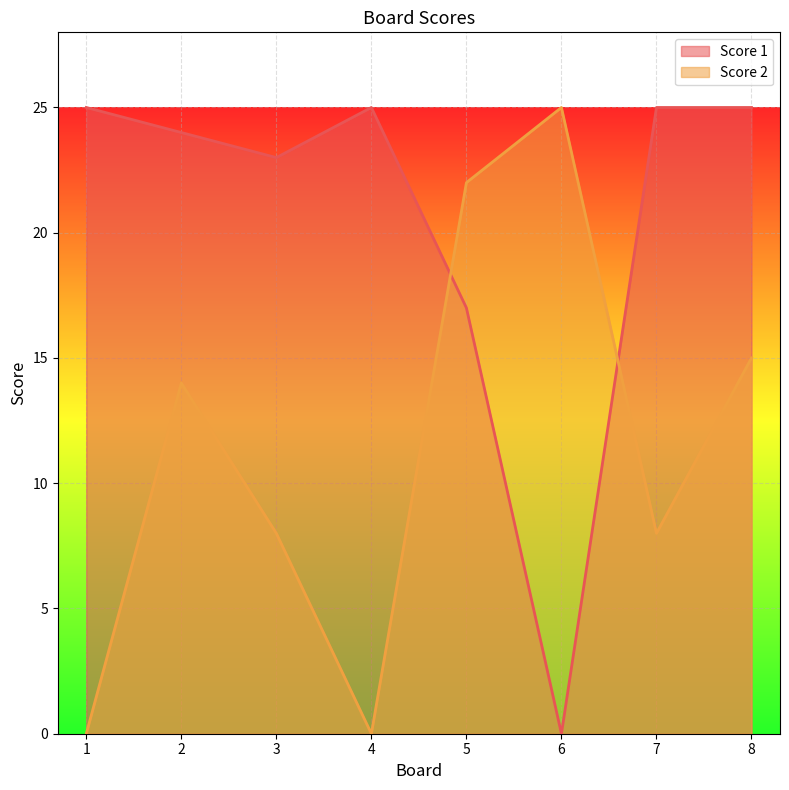

Reading right to left, what are all the values shown in this chart?

Score 1: 8=25	7=25	6=0	5=17	4=25	3=23	2=24	1=25
Score 2: 8=15	7=8	6=25	5=22	4=0	3=8	2=14	1=0